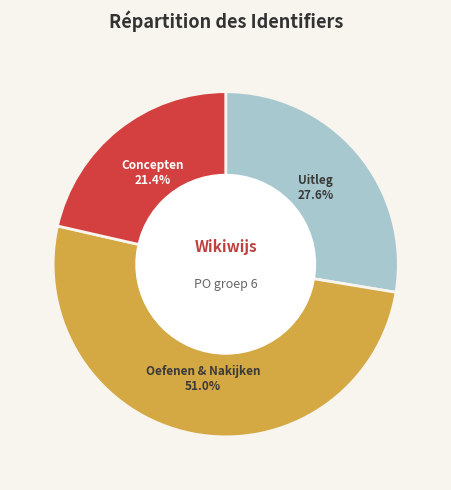

To the nearest percent, what is the difference between the largest and smallest slice percentages?

30%